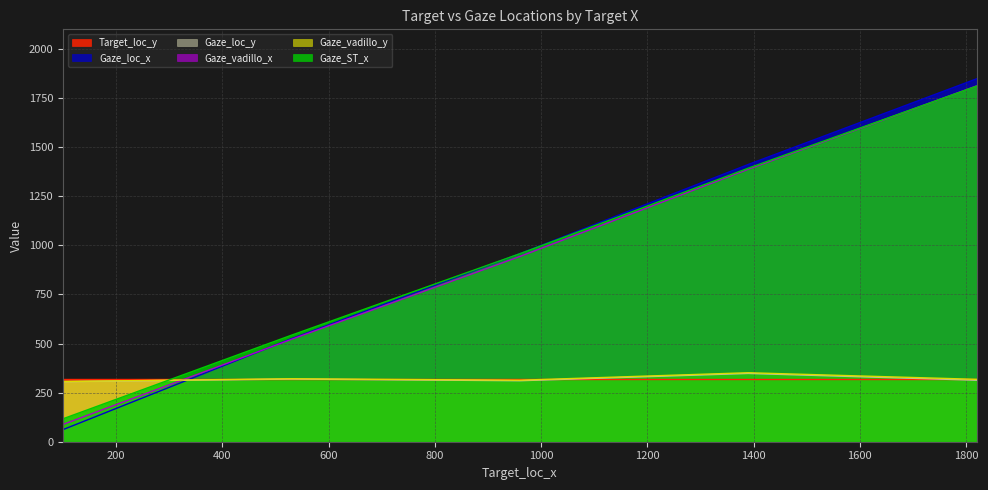

Reading left to right, what are all the values shown in this chart?

Gaze_loc_x: 100=61.5	530=524.6	960=957.6	1390=1412.0	1820=1848.4
Gaze_loc_y: 100=306.1	530=319.0	960=310.6	1390=347.7	1820=313.2
Gaze_vadillo_x: 100=87.9	530=521.4	960=943.4	1390=1387.7	1820=1812.2
Gaze_vadillo_y: 100=306.8	530=320.7	960=313.2	1390=351.3	1820=317.7
Gaze_ST_x: 100=116.7	530=542.3	960=957.4	1390=1392.9	1820=1811.2